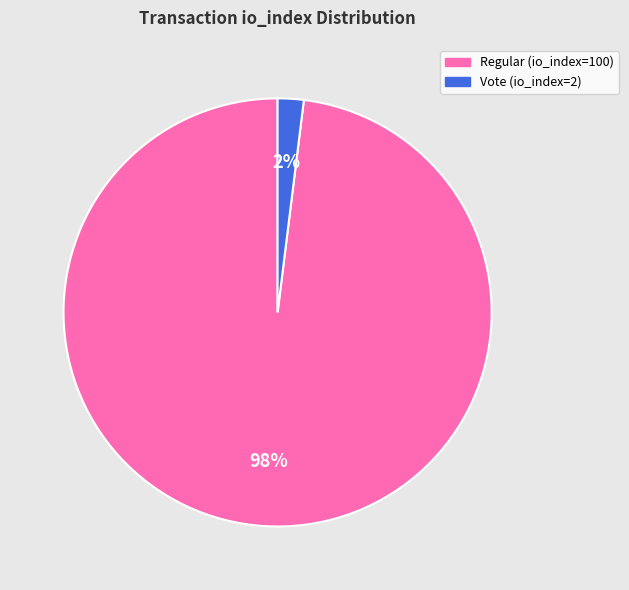

To the nearest percent, what is the average slice percentage?

50%